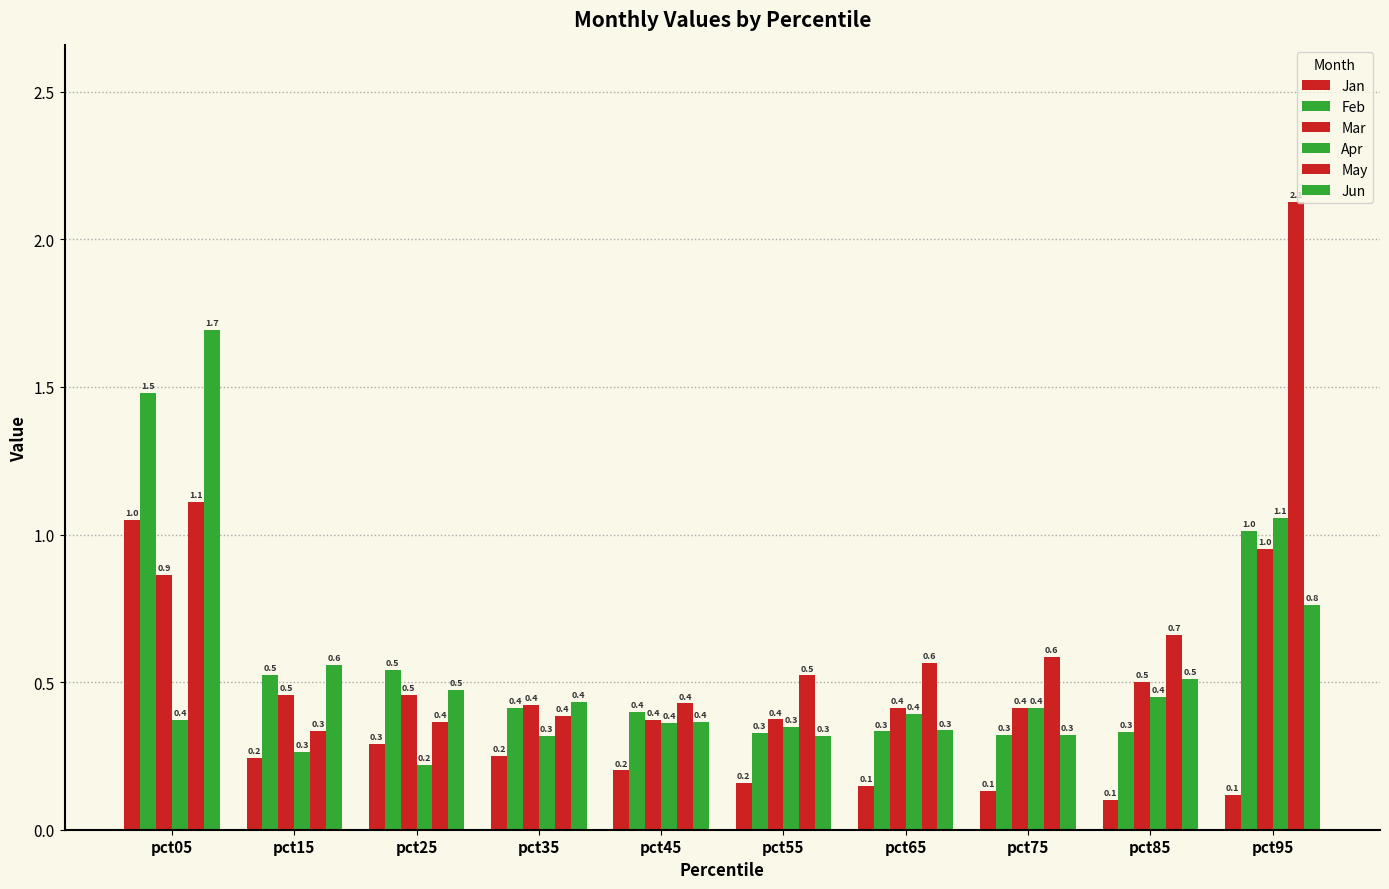

How many bars are there in each group?

6